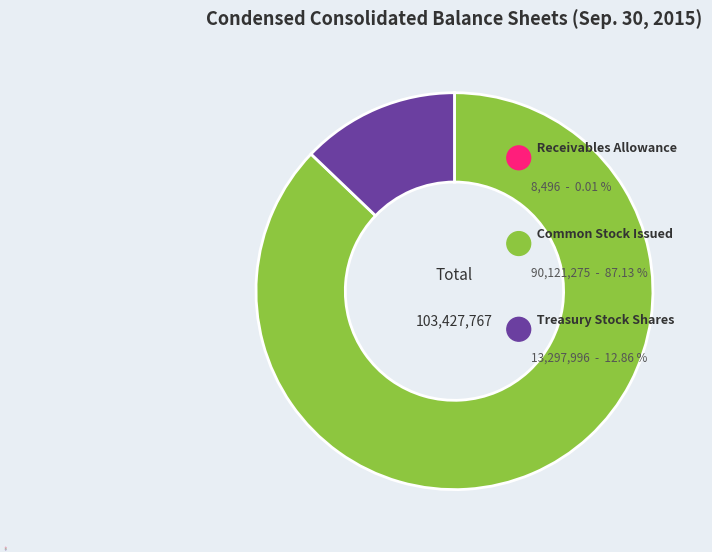

To the nearest percent, what is the combined percentage of Receivables allowance and Treasury stock shares?

13%